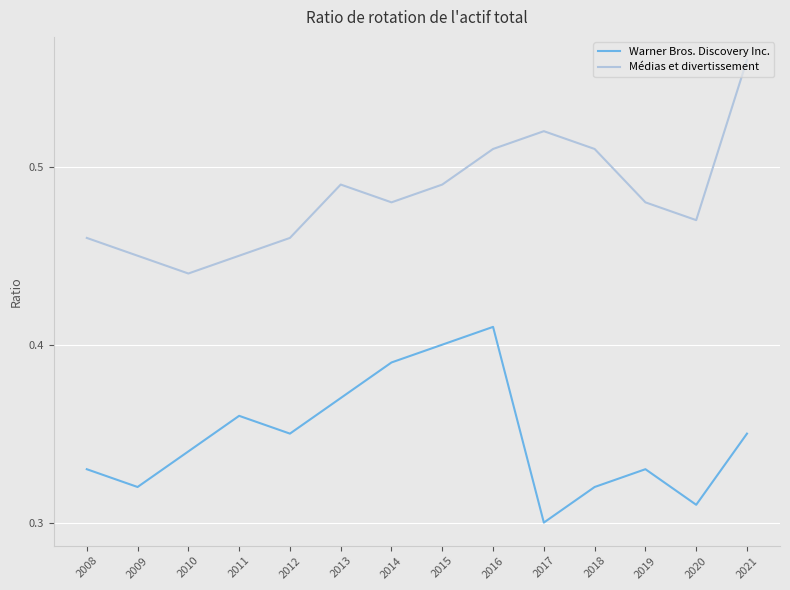

Where is Warner Bros. Discovery Inc. nearest to the value 0?

2017